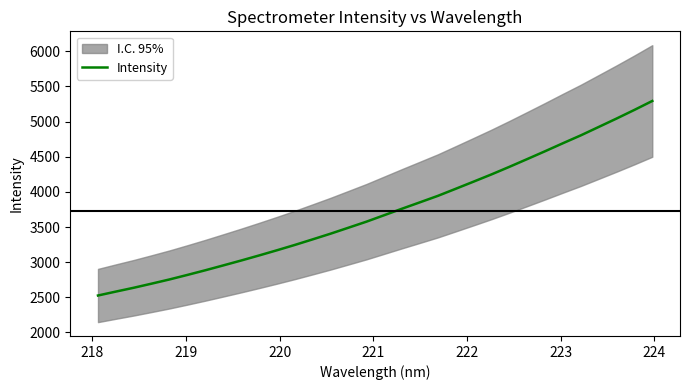

What is the highest value of the Intensity series?

5293.4